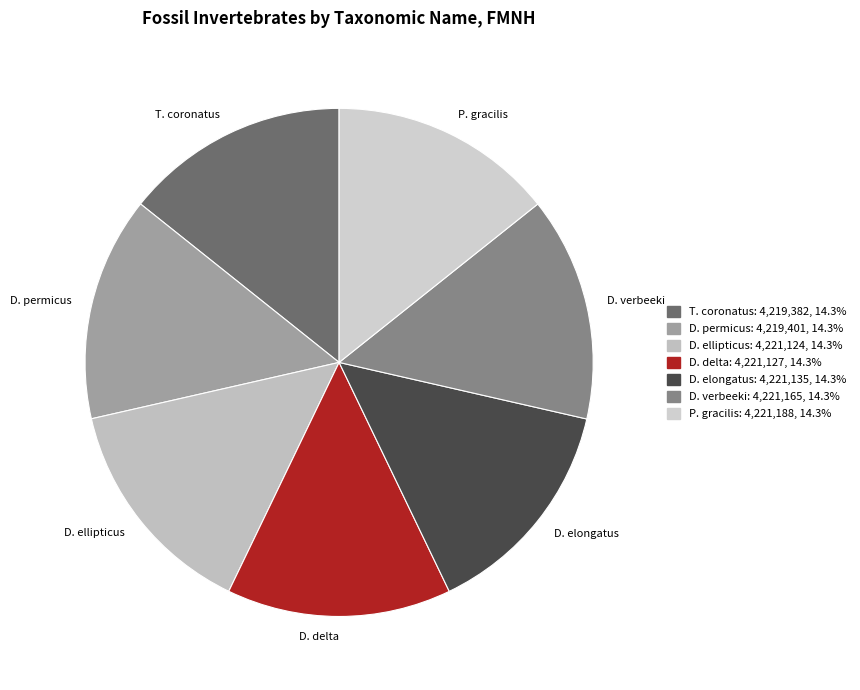

How many slices are in this pie chart?

7